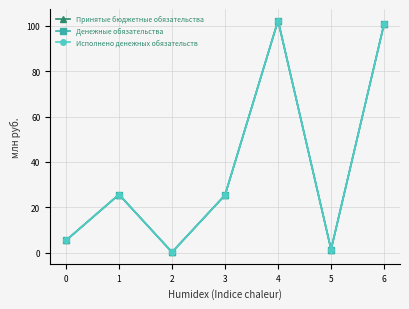

Is this an area chart (filled region under the line)?

No